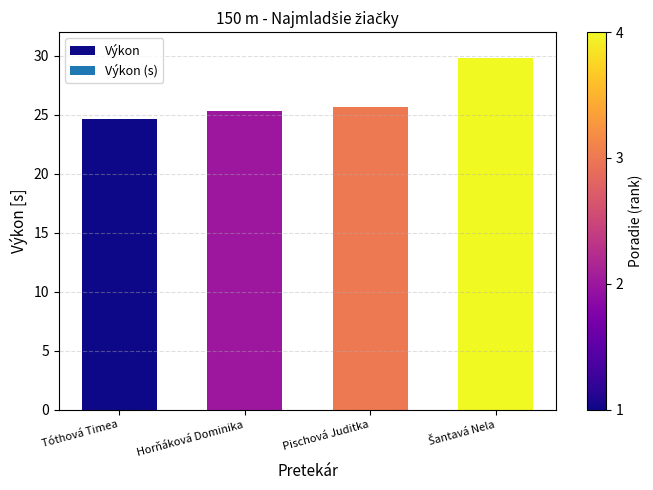

What is the label of the 2nd bar from the right?

Pischová Juditka